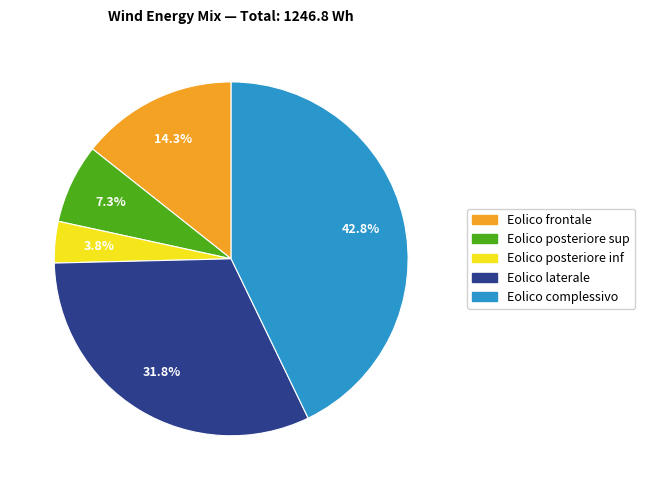

Does any single category account for the majority?

No